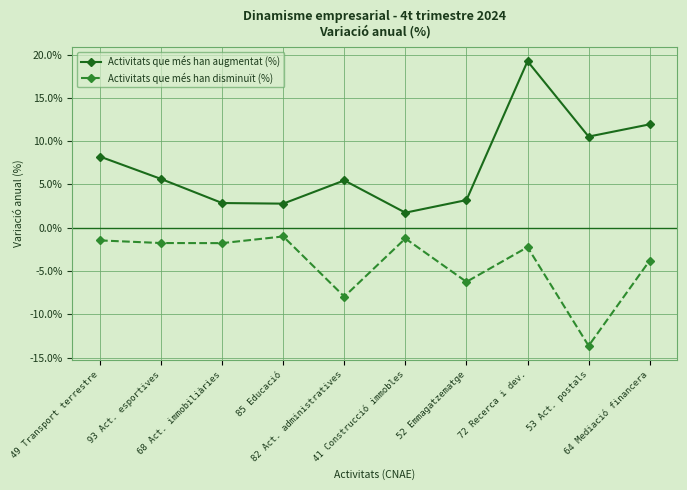

What are all the series names shown in the legend?

Activitats que més han augmentat (%), Activitats que més han disminuït (%)